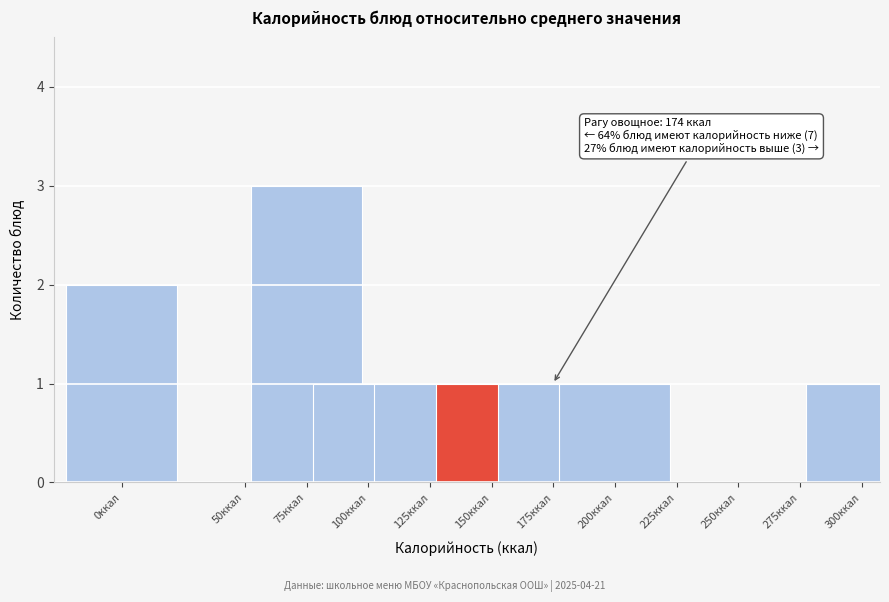

Reading left to right, extract all data points from this chart.

0ккал=2	50ккал=0	75ккал=3	100ккал=1	125ккал=1	150ккал=1	175ккал=1	200ккал=1	225ккал=0	250ккал=0	275ккал=0	300ккал=1